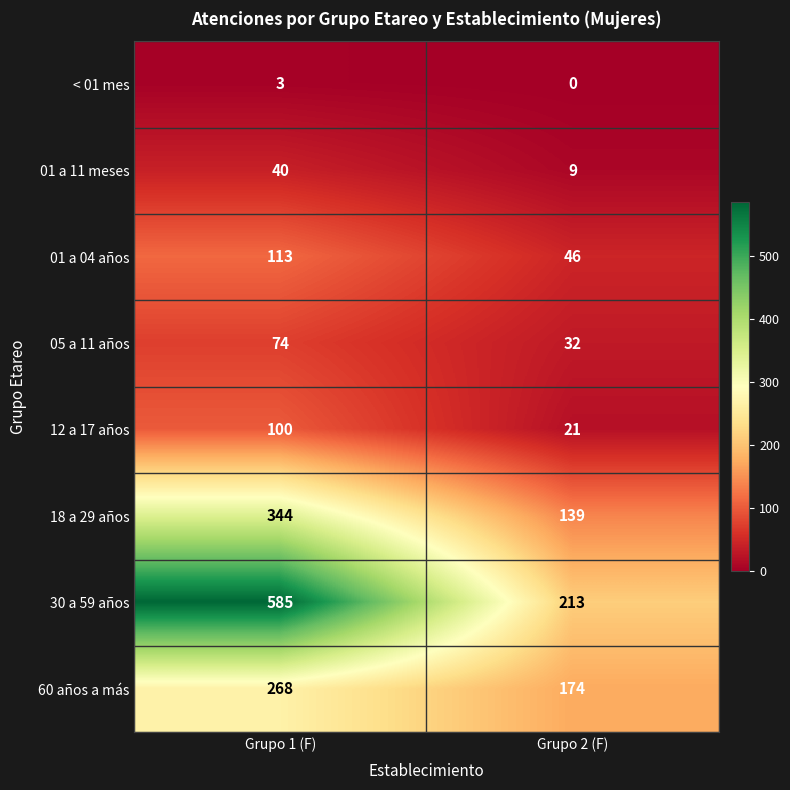

Which series has the widest spread of values?

30 a 59 años